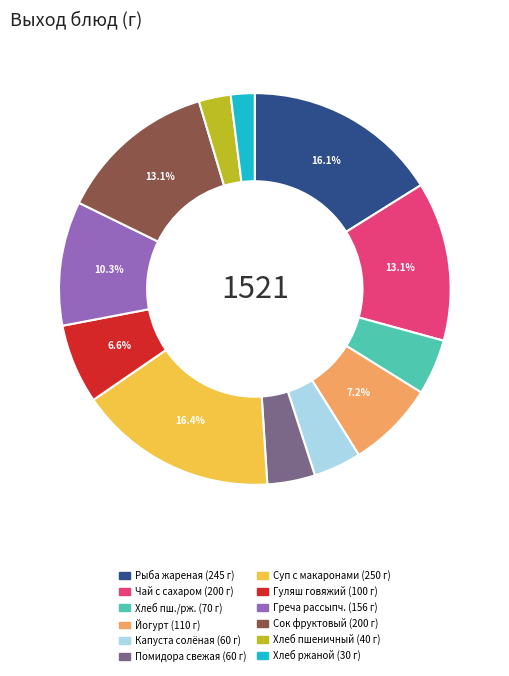

Is there any slice that represents more than half of the pie?

No